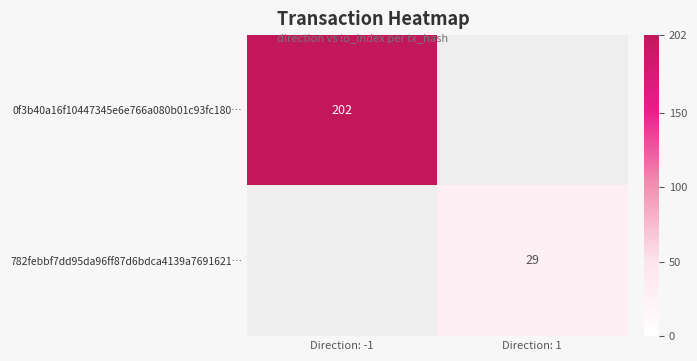

How many categories are shown in the chart?

2